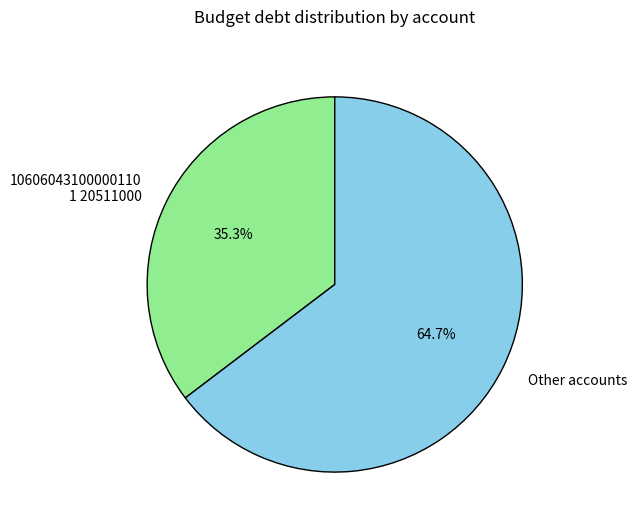

Is there any slice that represents more than half of the pie?

Yes